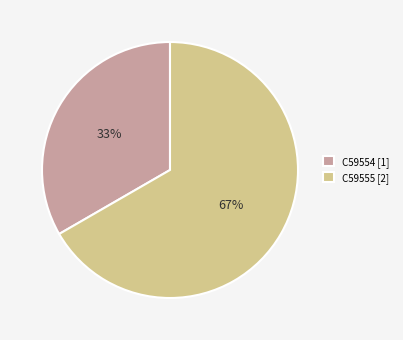

Which category has the biggest portion of the pie?

C59555